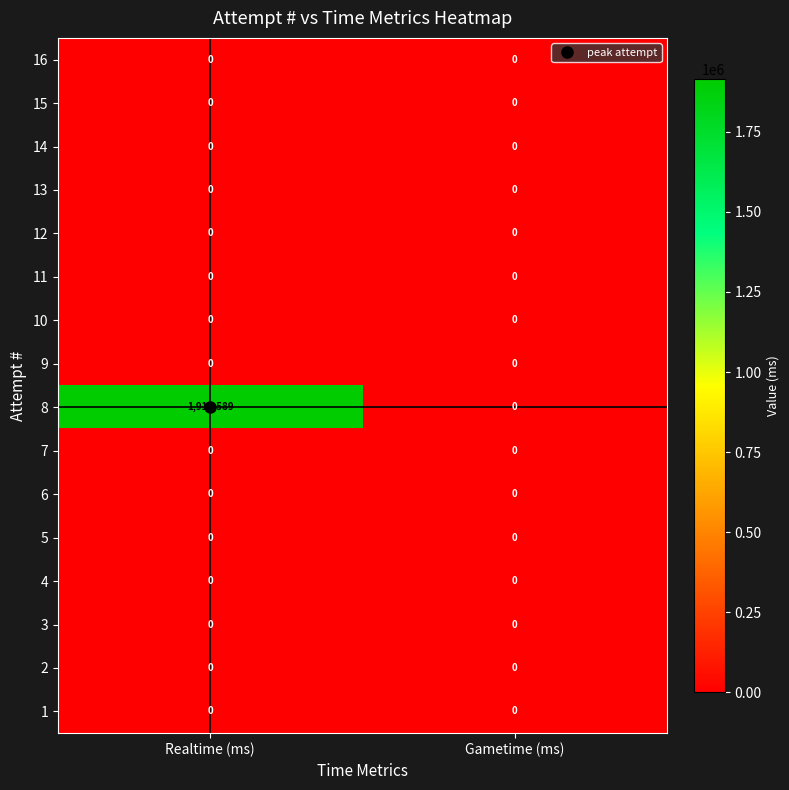

Is it true that 10 equals 0 at Realtime (ms)?

True